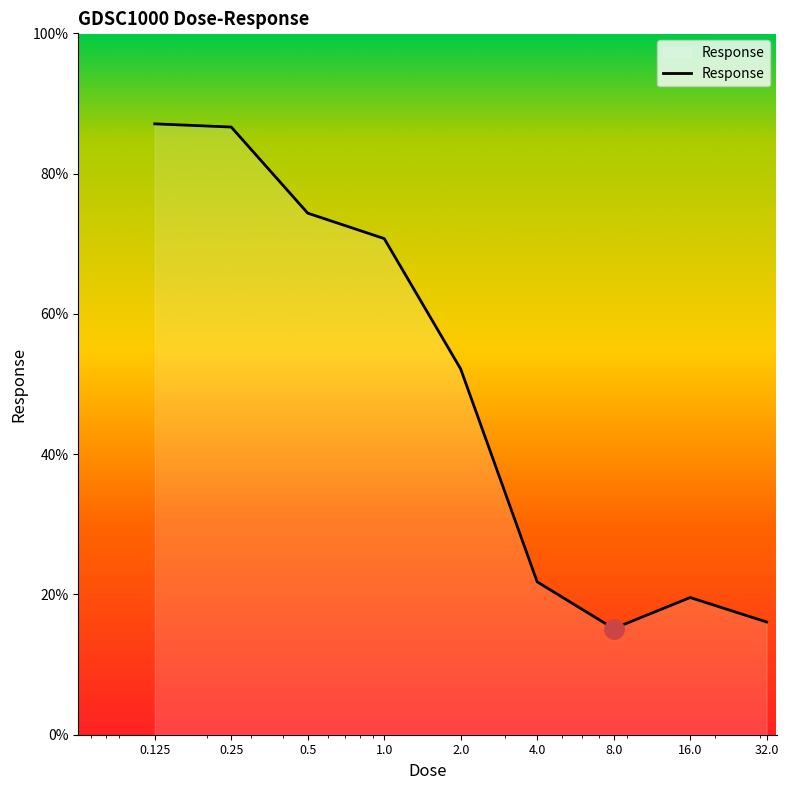

What is the greatest value displayed?

87.1